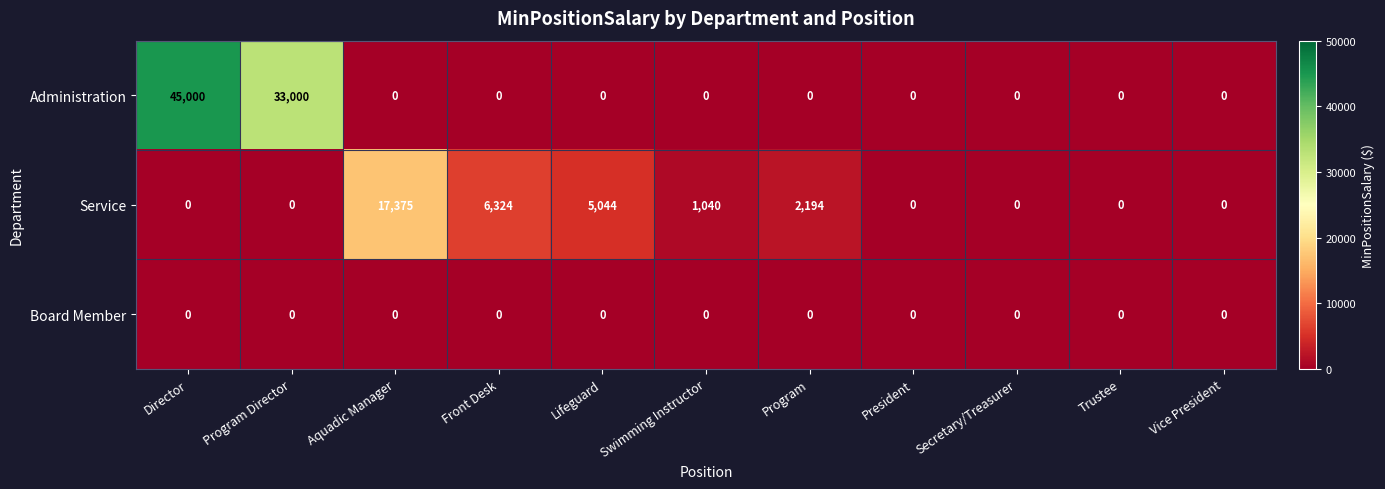

At which category is the sum across all series the highest?

Director